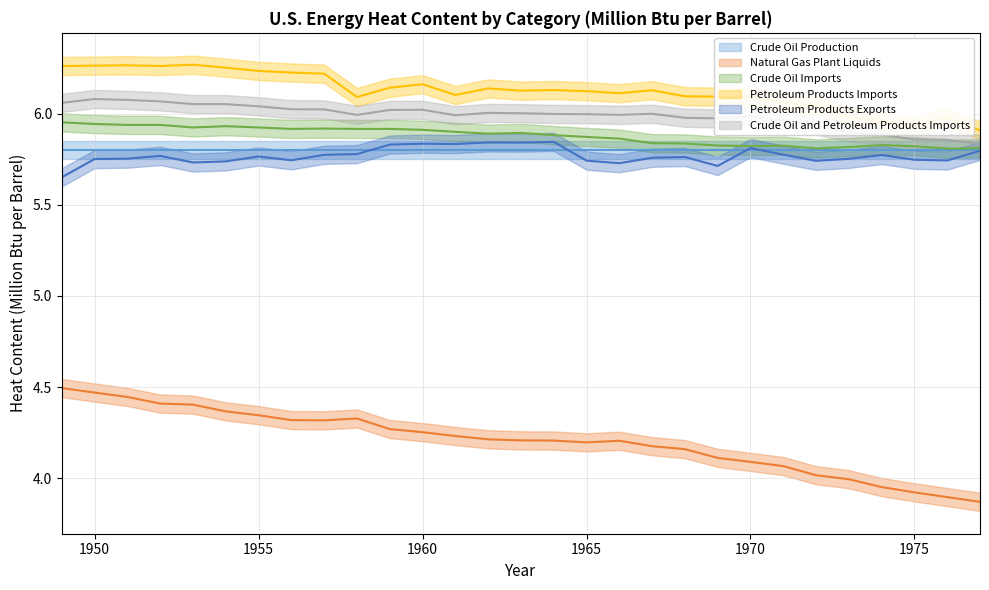

True or false: Crude Oil Imports and Petroleum Products Exports cross at least once.

False